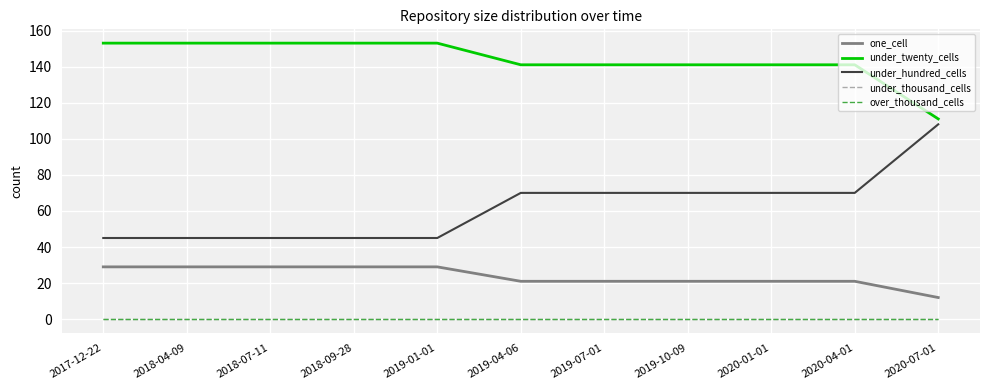

Does the chart have visible grid lines?

Yes